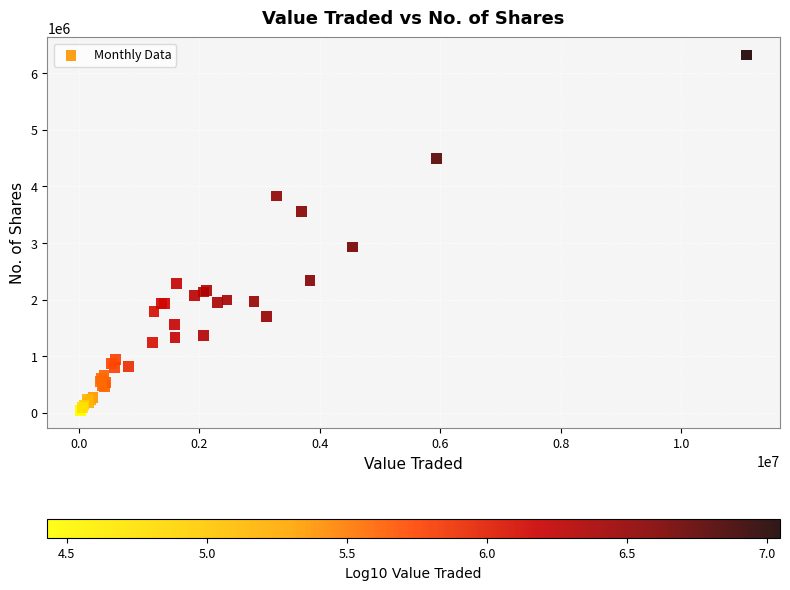

What Y value in the scatter plot is closest to 3182156?

2930586